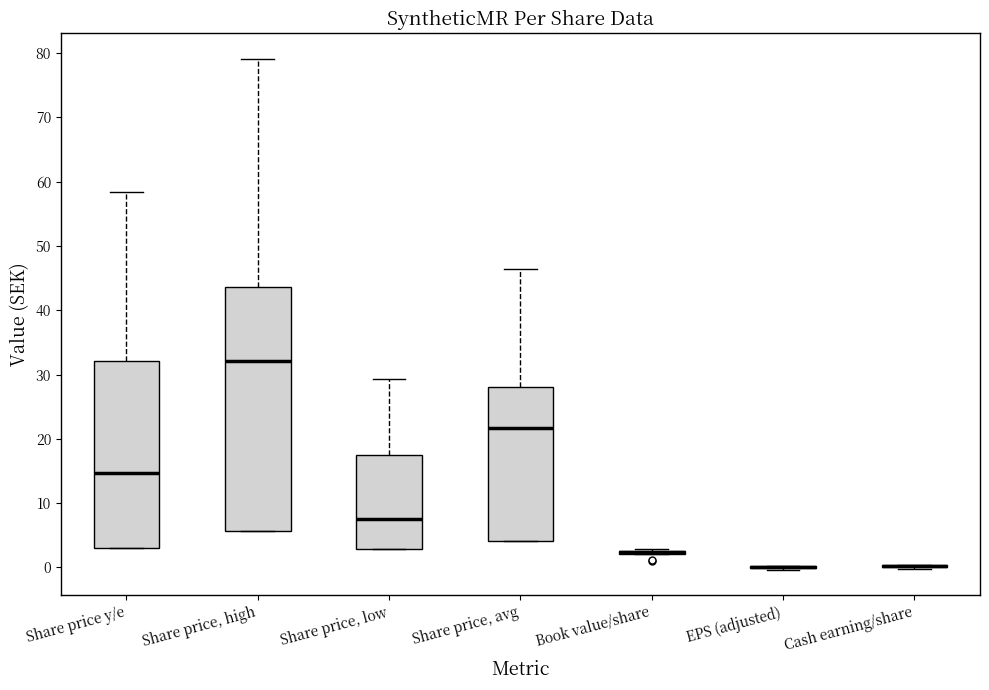

Where does the median line of the box for Share price y/e sit on the y-axis? The values are not printed on the chart, so give them approximately, as read against the axis.

15